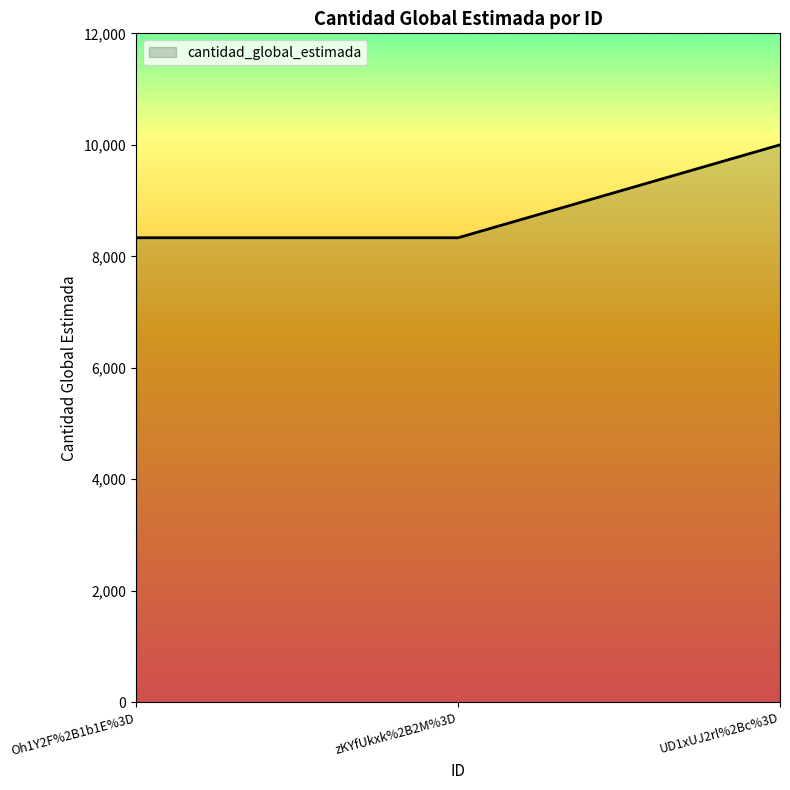

True or false: the data shows 14497 at zKYfUkxk%2B2M%3D.

False